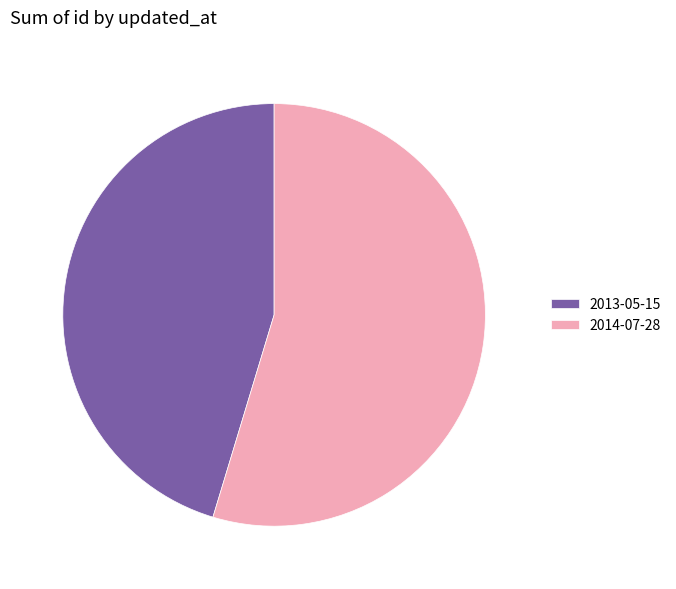

Approximately how many times larger is the value at 2014-07-28 compared to 2013-05-15?

1.2